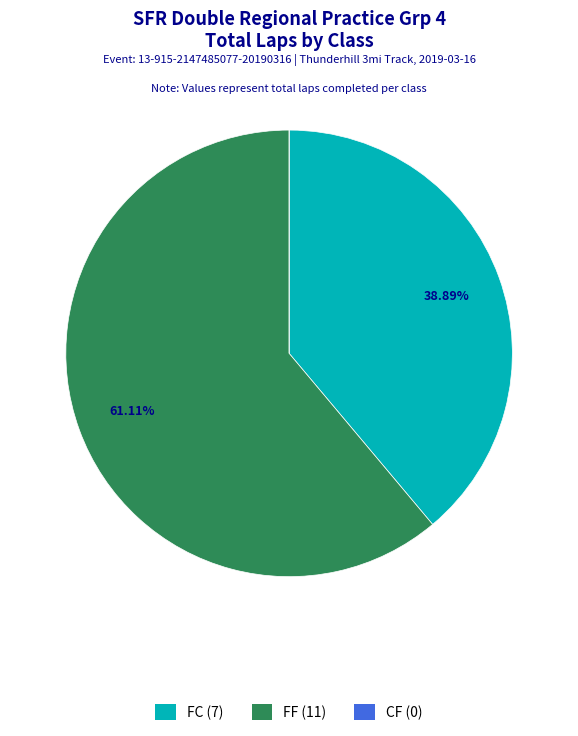

Which slice is the largest?

FF